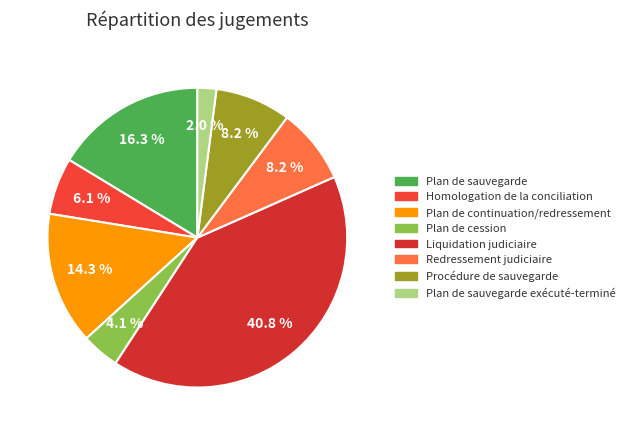

Count the number of slices in the pie.

8